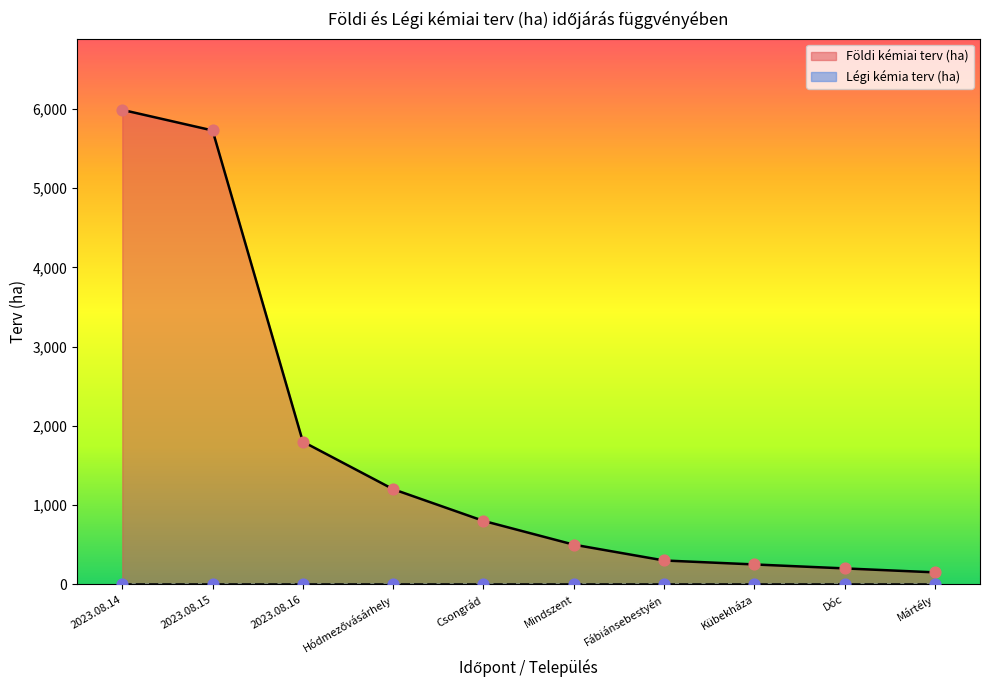

Which has a higher value, Kübekháza or Fábiánsebestyén?

Fábiánsebestyén